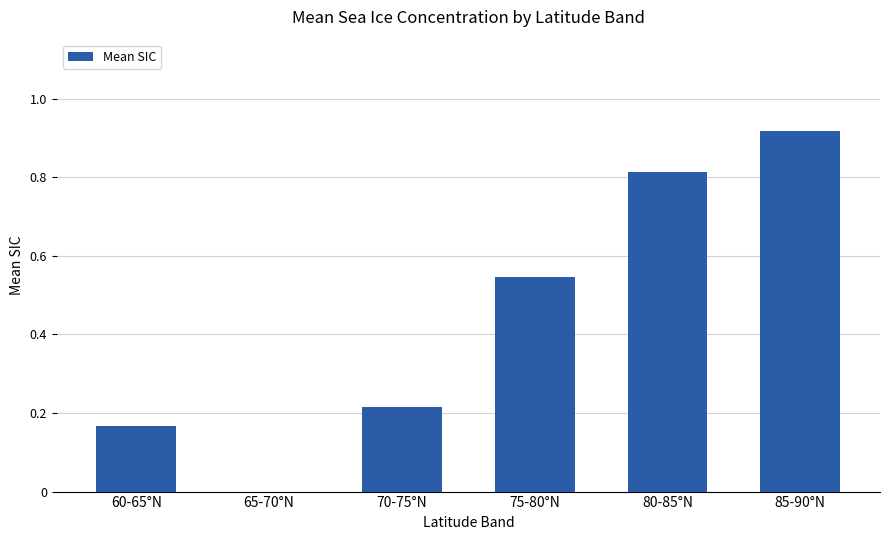

Which label corresponds to the largest value in the chart?

85-90°N